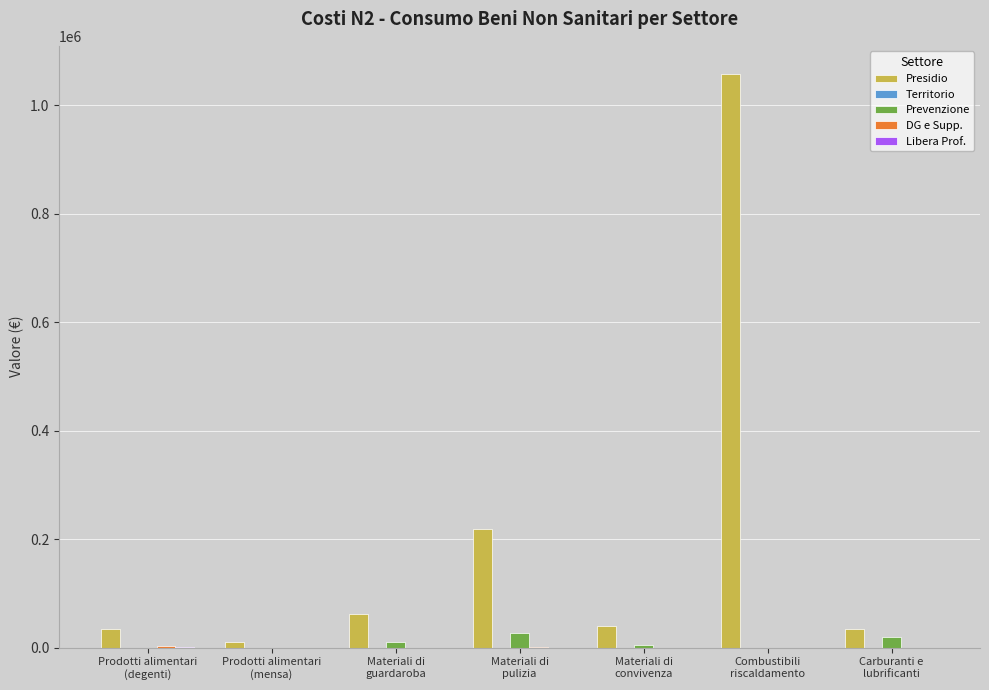

Which series has the largest total across all categories?

Presidio